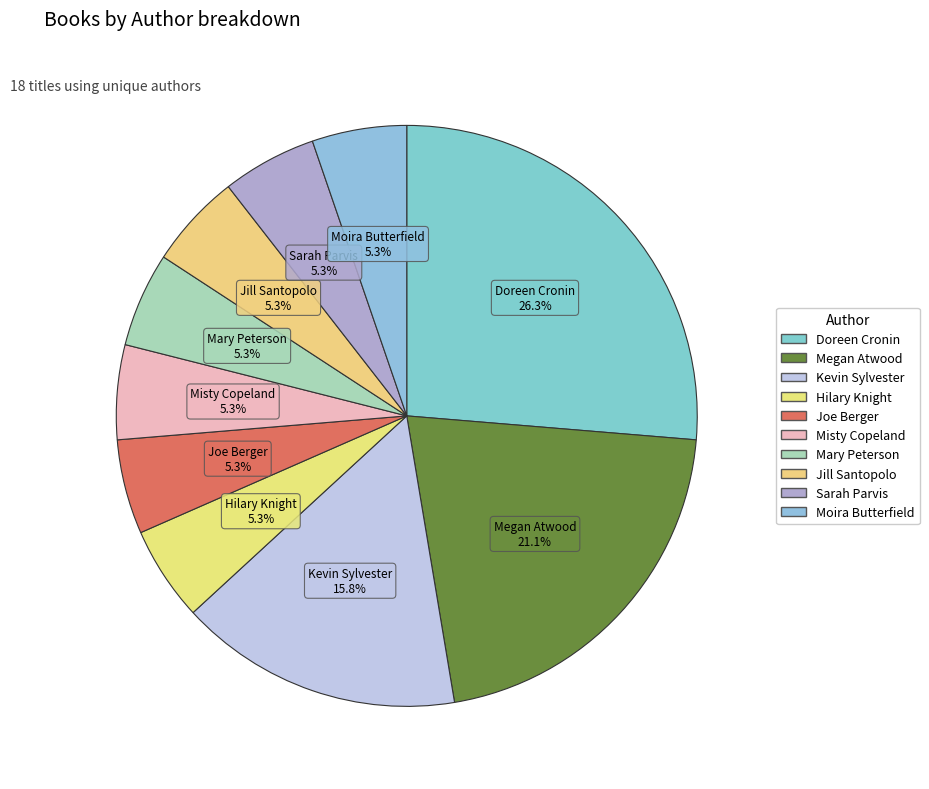

Between Doreen Cronin and Mary Peterson, which is larger?

Doreen Cronin